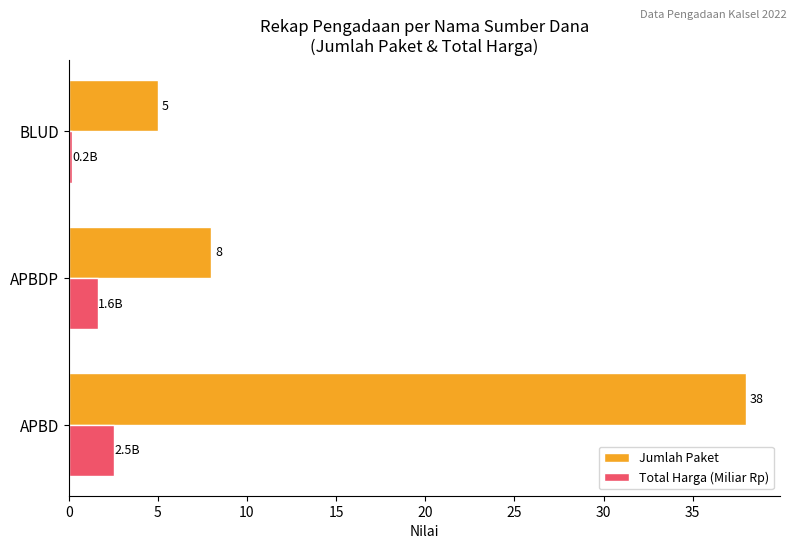

List the labels in order of Jumlah Paket value, smallest first.

BLUD, APBDP, APBD